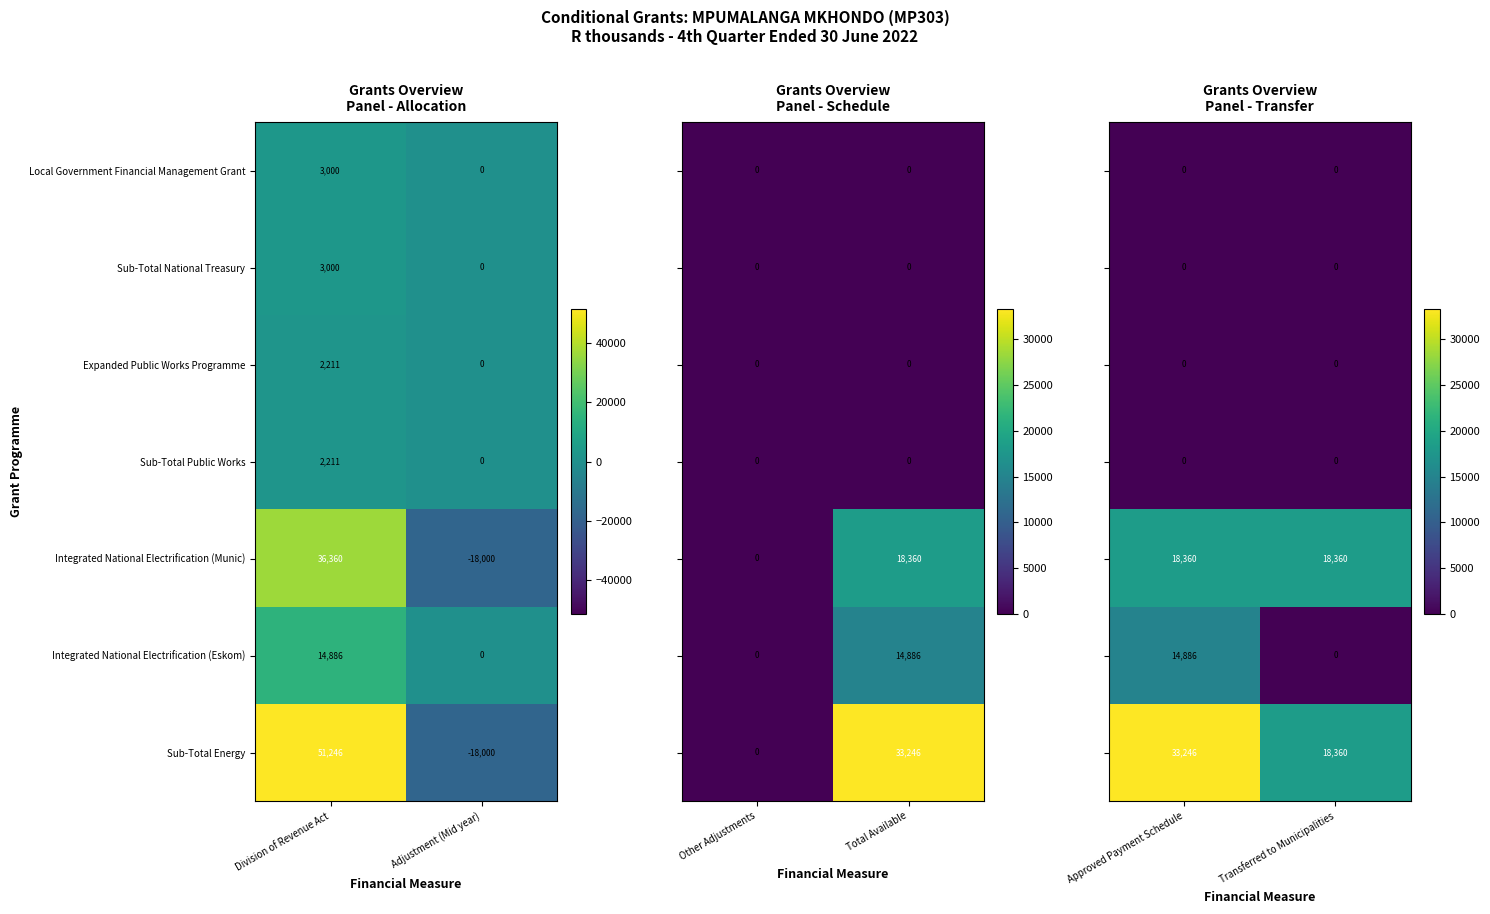

At which label is Expanded Public Works Programme closest to 1105?

Adjustment (Mid year)